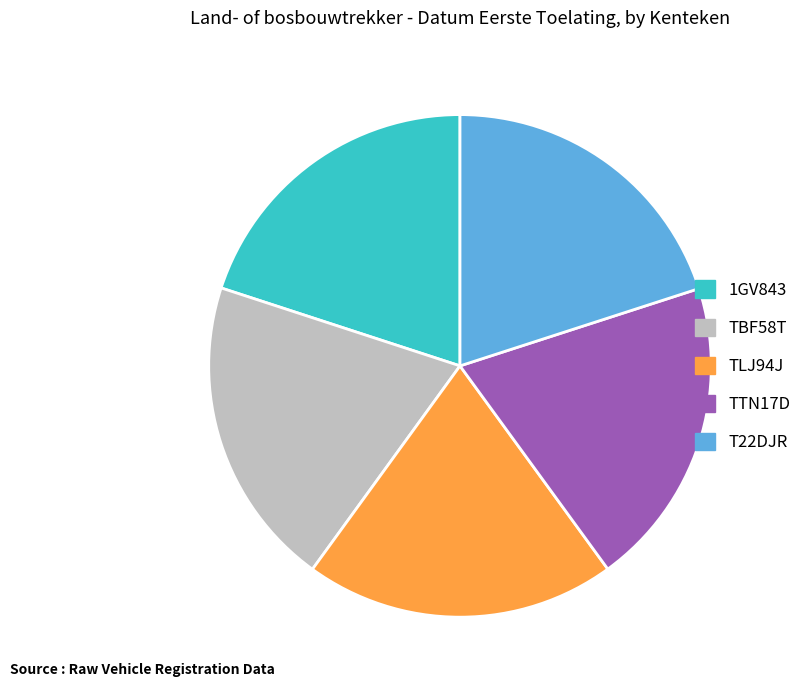

Count the number of slices in the pie.

5